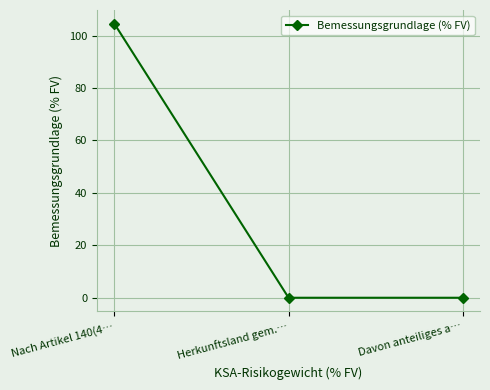

Which has a higher value, Davon anteiliges a… or Nach Artikel 140(4…?

Nach Artikel 140(4…